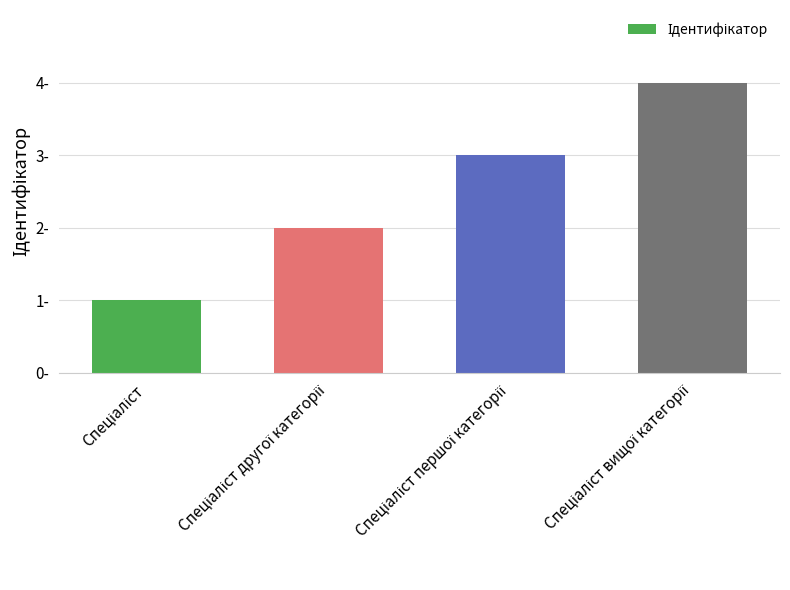

Rank the categories by value from lowest to highest.

Спеціаліст, Спеціаліст другої категорії, Спеціаліст першої категорії, Спеціаліст вищої категорії